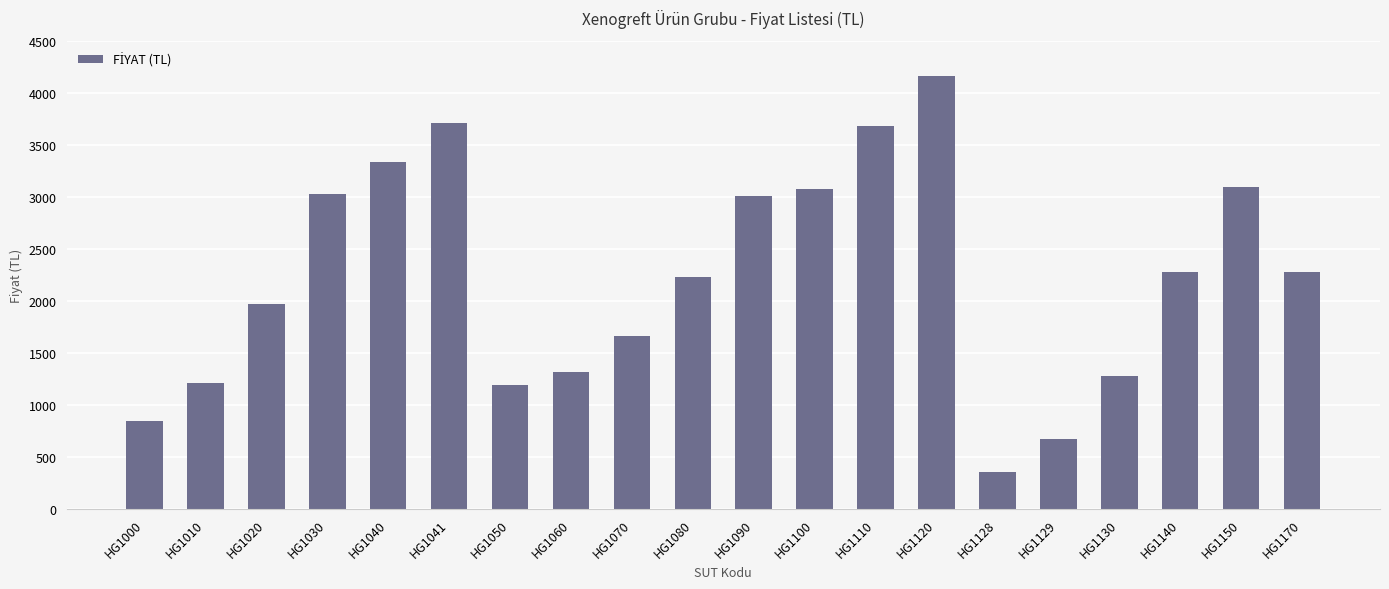

At which label does the data first exceed 2273?

HG1030